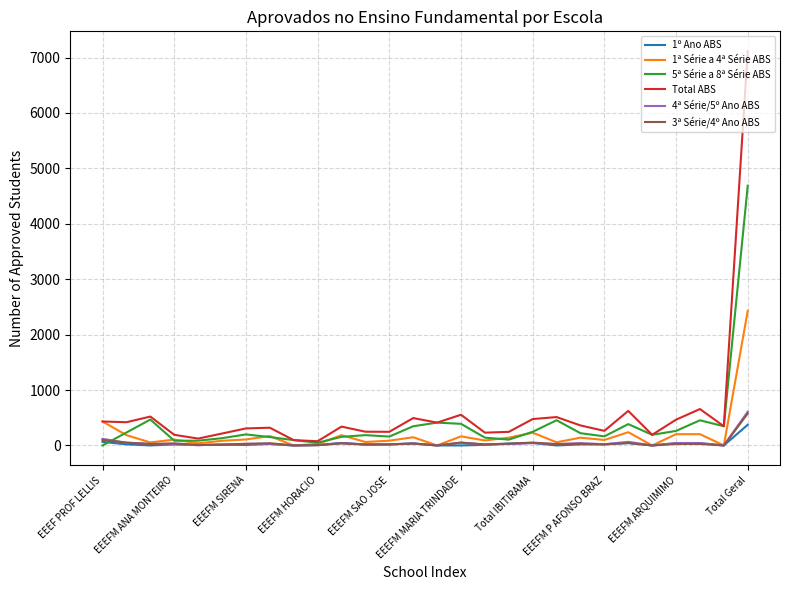

What are all the series names shown in the legend?

1º Ano ABS, 1ª Série a 4ª Série ABS, 5ª Série a 8ª Série ABS, Total ABS, 4ª Série/5º Ano ABS, 3ª Série/4º Ano ABS